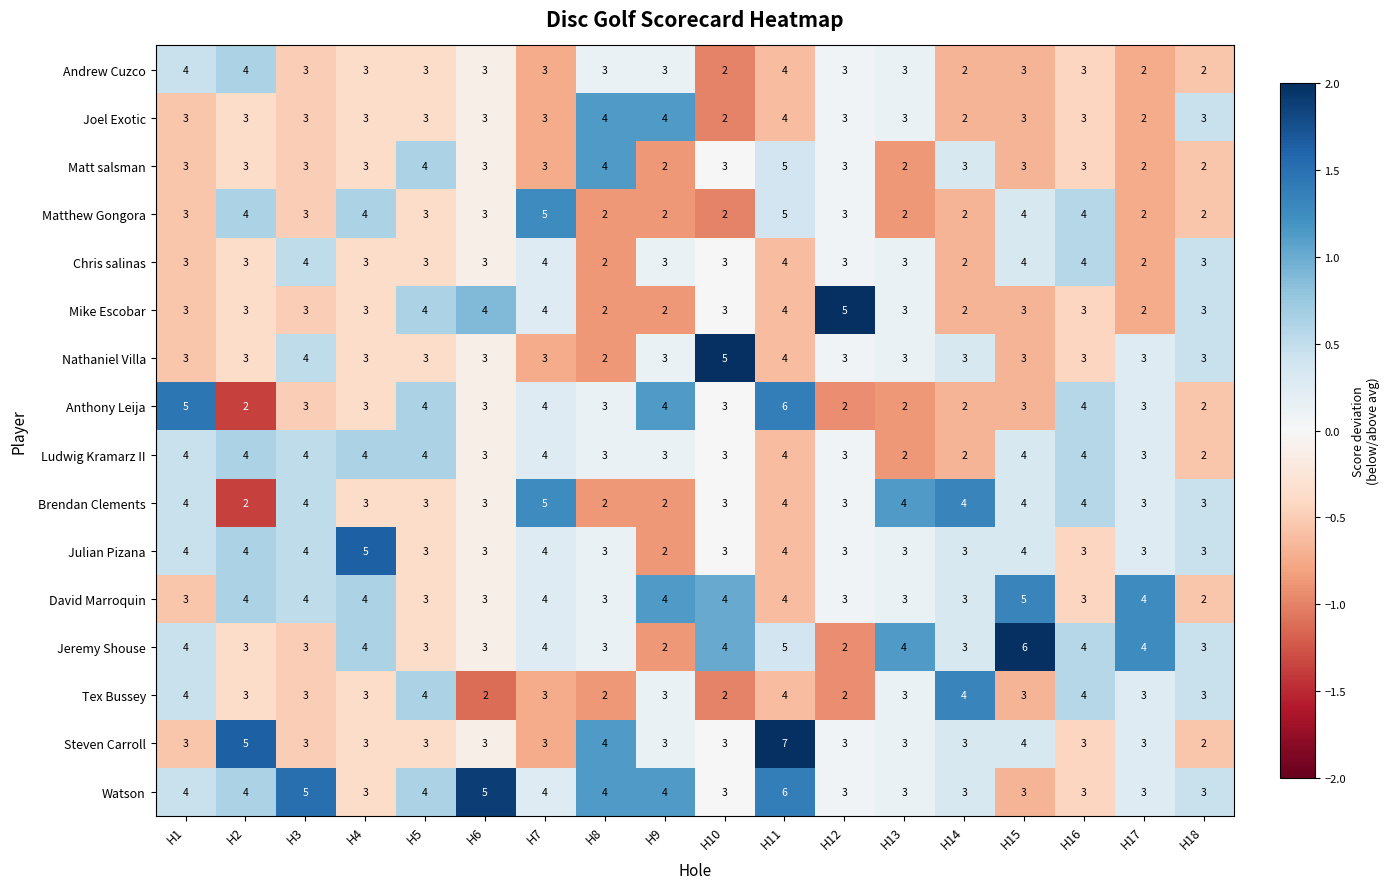

What is the spread (max minus min) of values at H15?

3